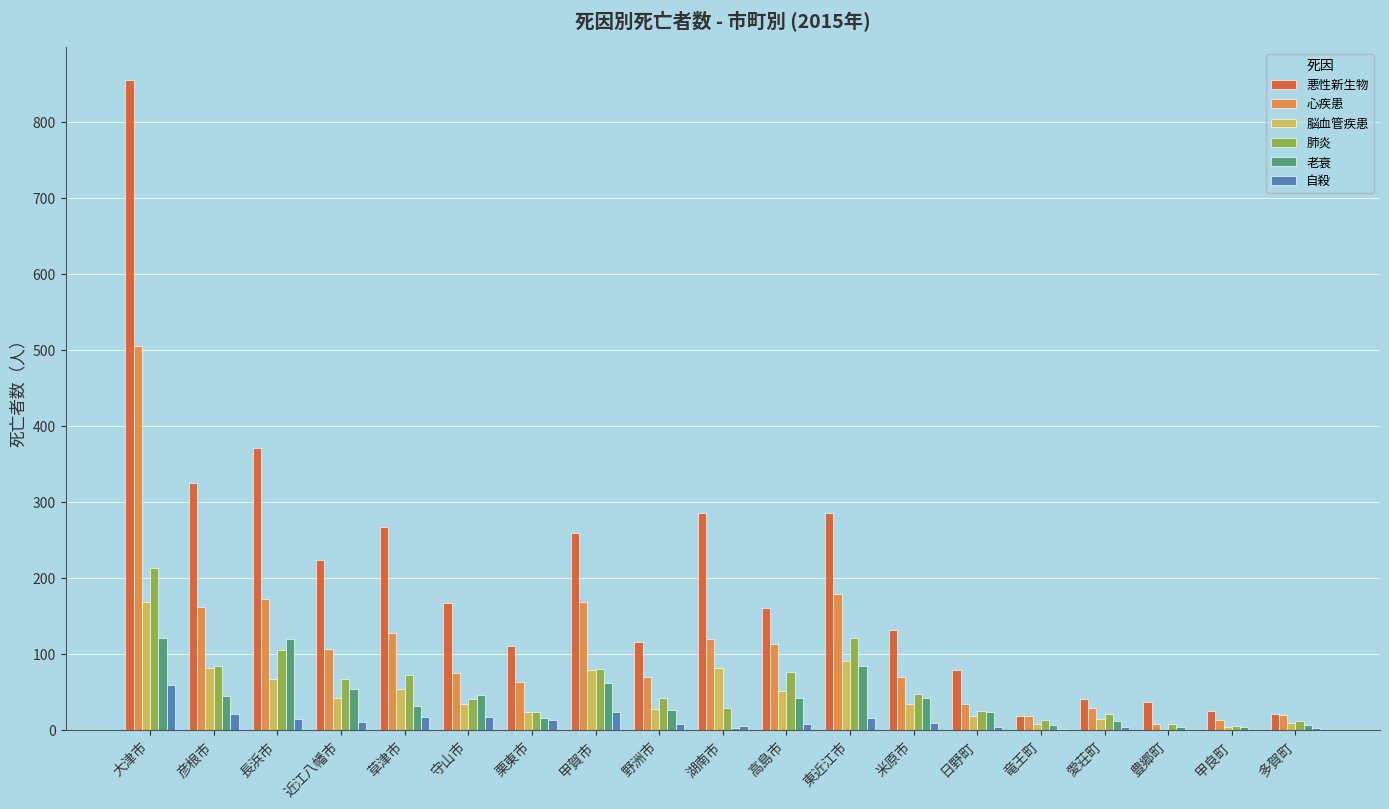

At which category is the sum across all series the highest?

大津市